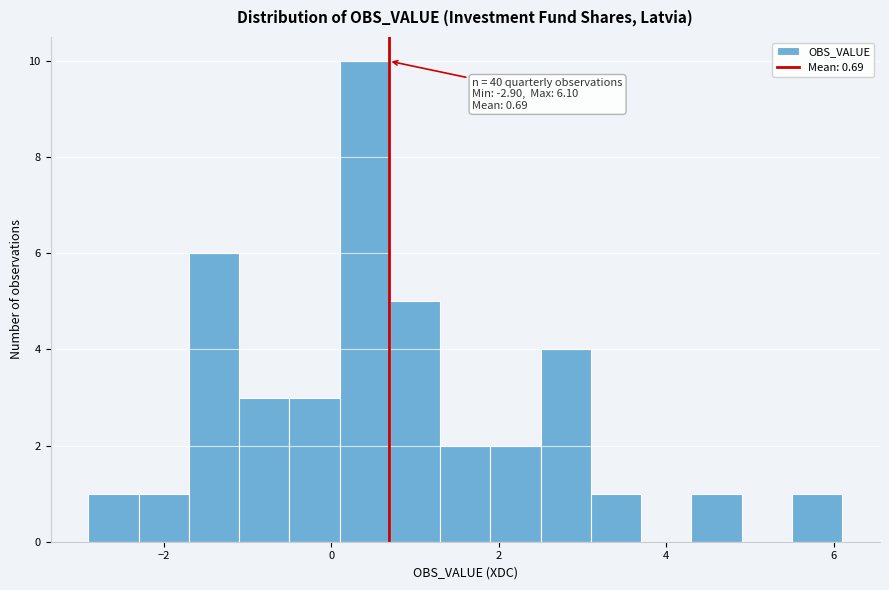

Read against the x-axis, roughly where is the centre of the tallest bar?

0.4